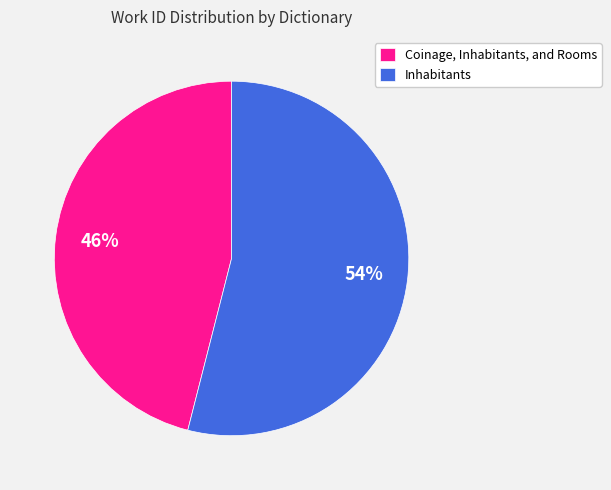

What percentage is the Coinage, Inhabitants, and Rooms slice, to the nearest percent?

46%